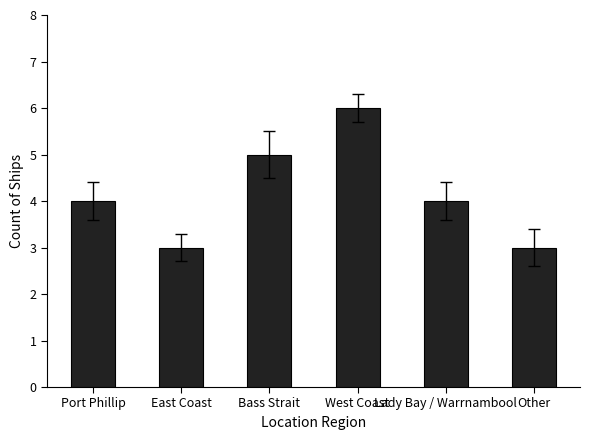

What is the difference between the second highest and minimum values?

2